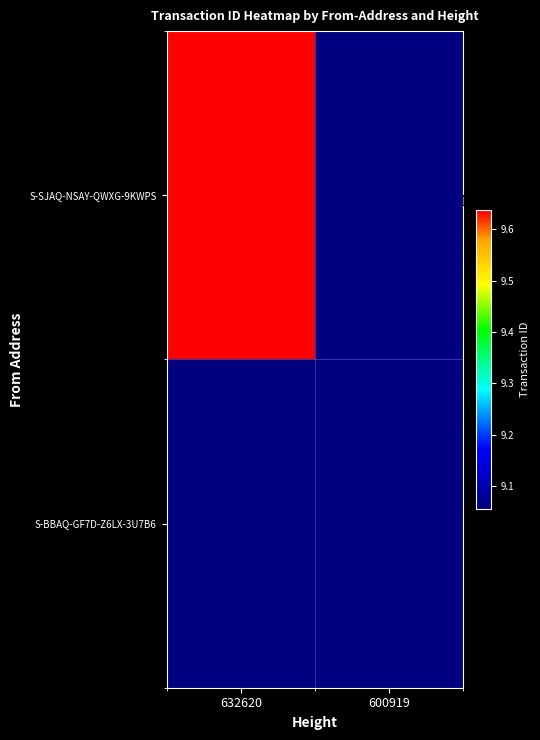

What is the approximate value of S-SJAQ-NSAY-QWXG-9KWPS at 632620?

9636809168013684736.0